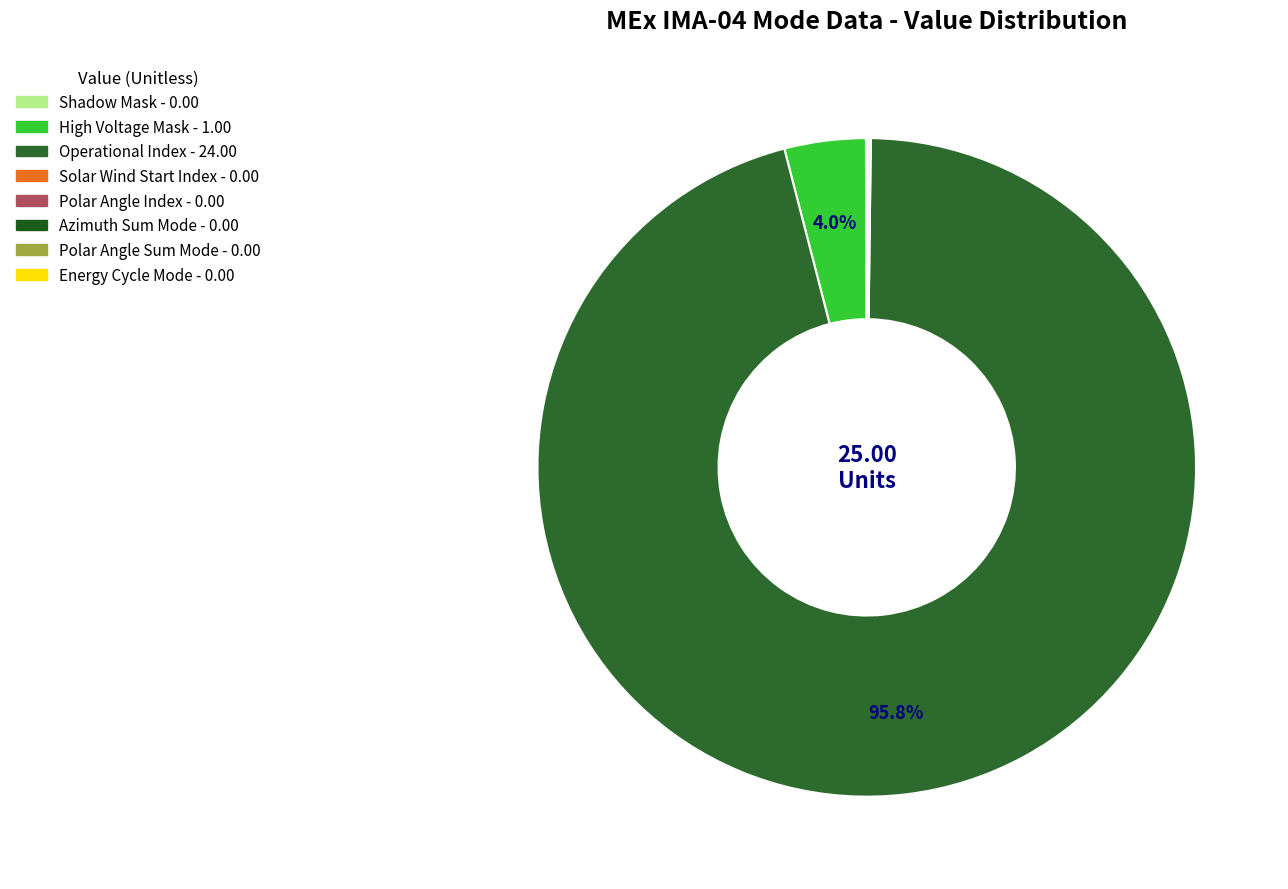

Rank the categories by value from lowest to highest.

Shadow Mask, Solar Wind Start Index, Polar Angle Index, Azimuth Sum Mode, Polar Angle Sum Mode, Energy Cycle Mode, High Voltage Mask, Operational Index